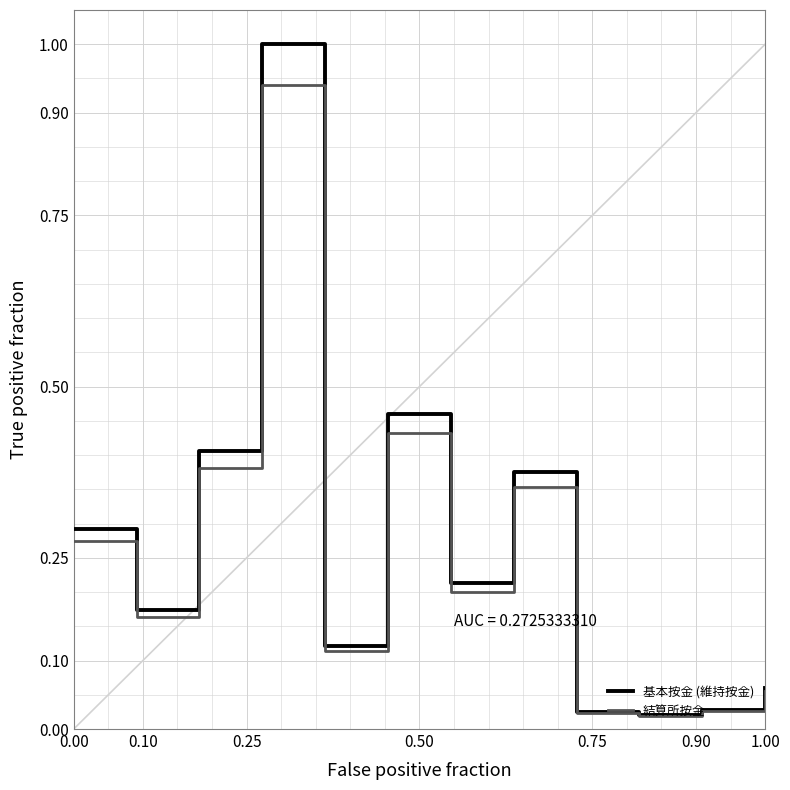

Count the number of categories in the chart.

12